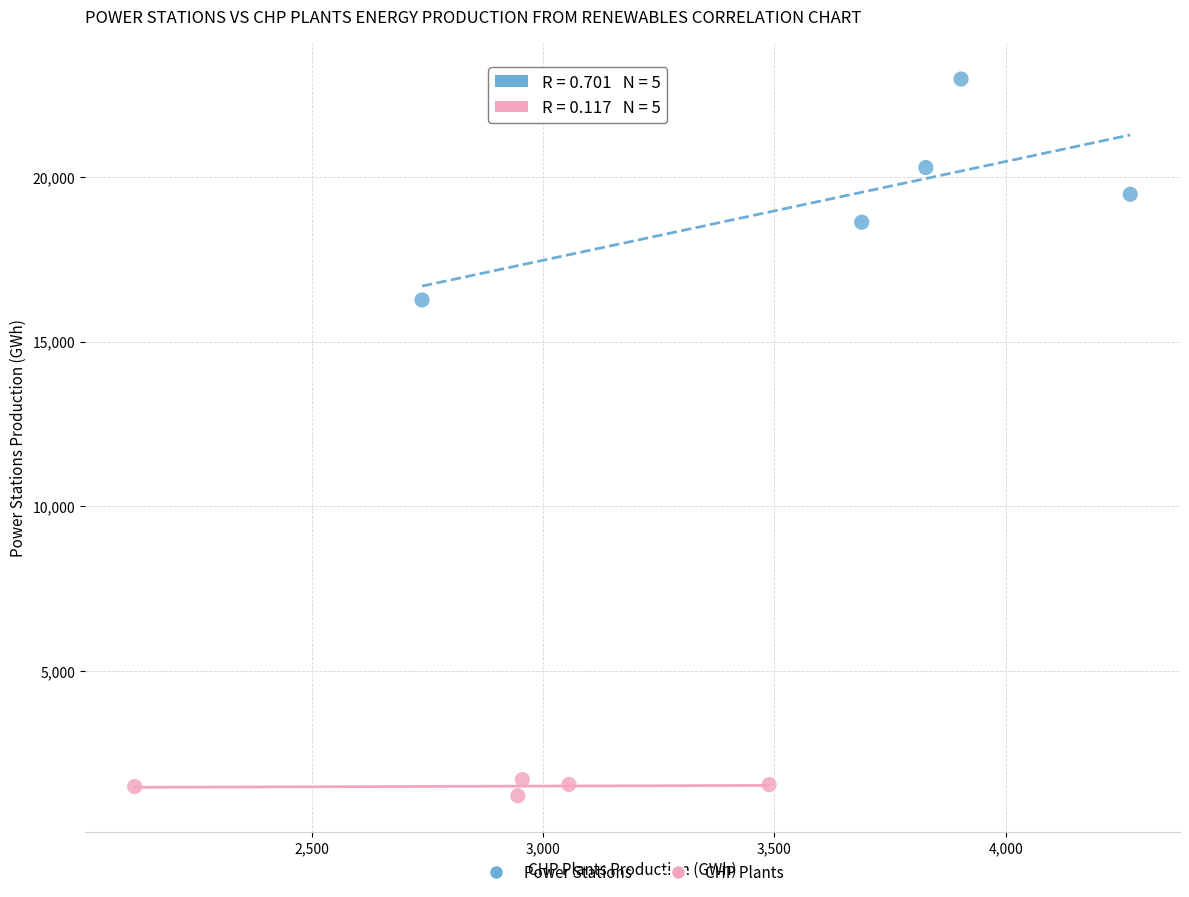

Which series reaches the minimum Y coordinate?

CHP Plants